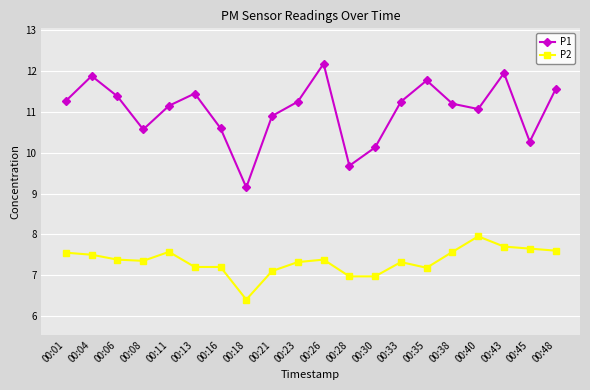

Rank the series by their maximum value, from highest to lowest.

P1, P2